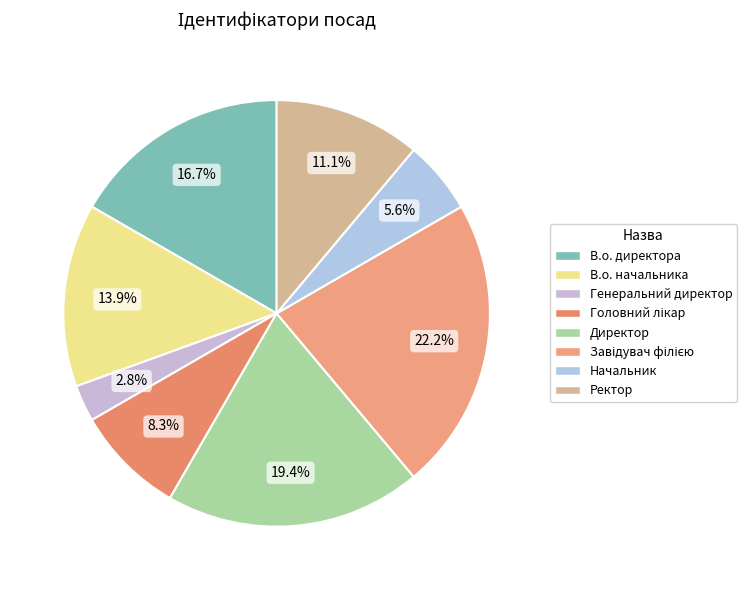

How many segments does this pie chart have?

8